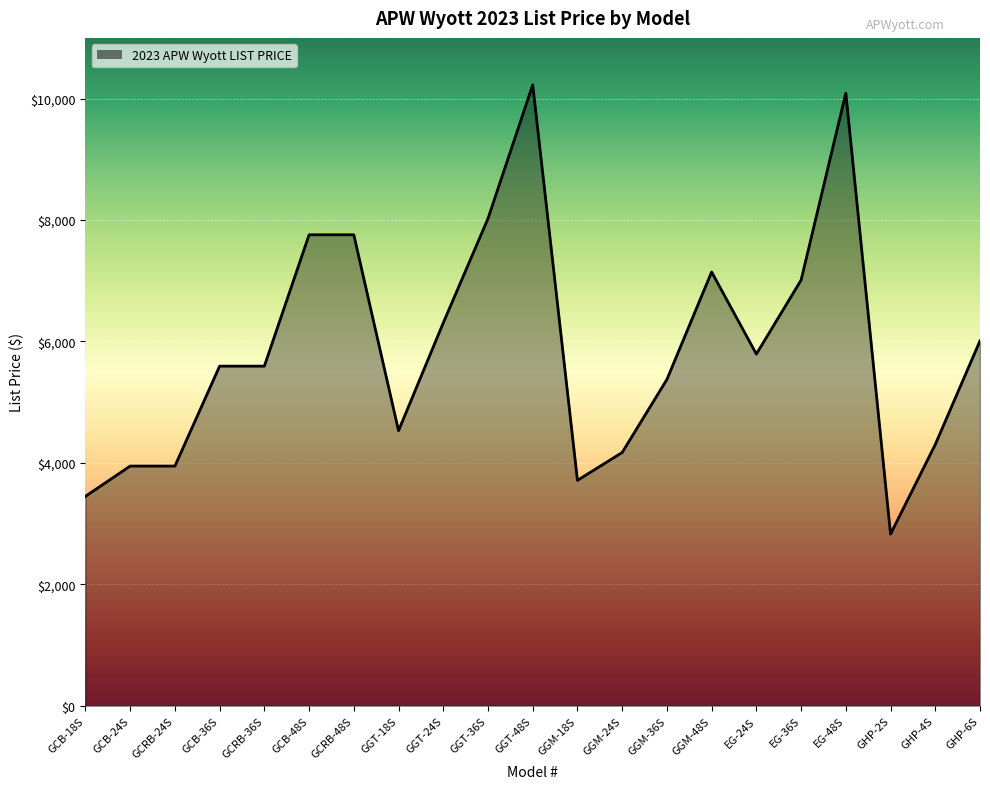

Approximately how many times larger is the value at GGM-18S compared to GCRB-24S?

0.9